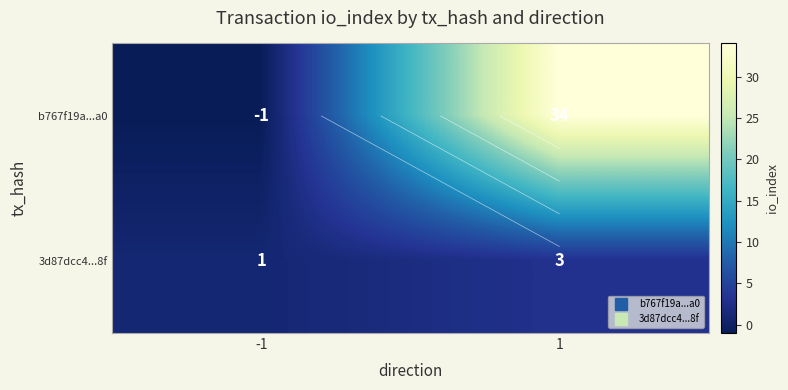

Which category has the highest value across all series?

1